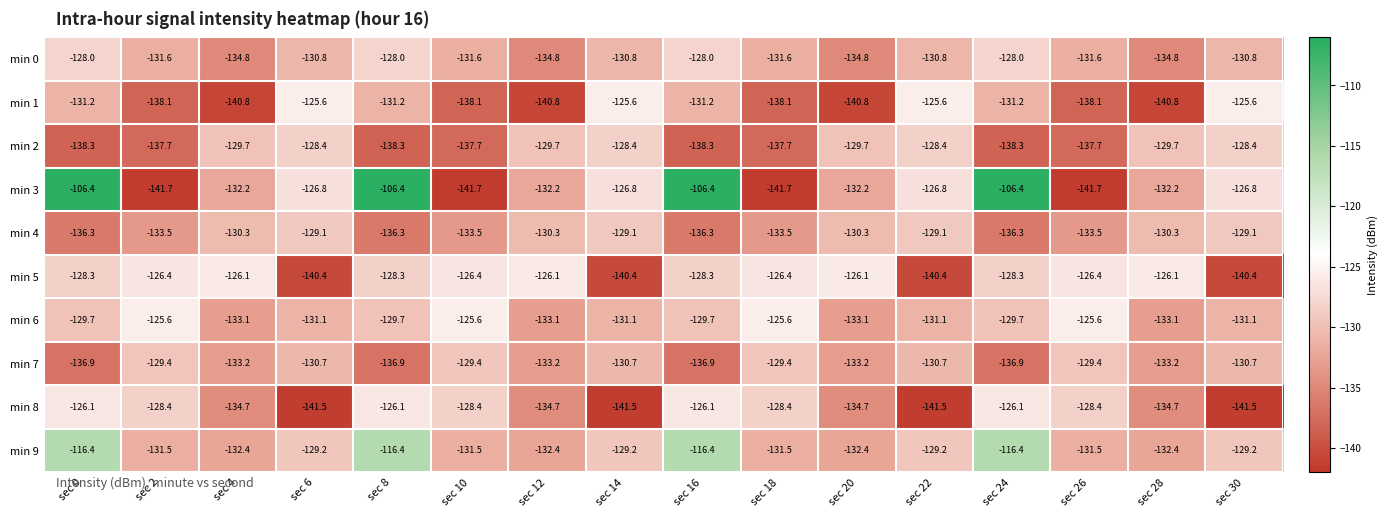

What is the difference between the second highest and minimum values in the min 9 series?

16.0